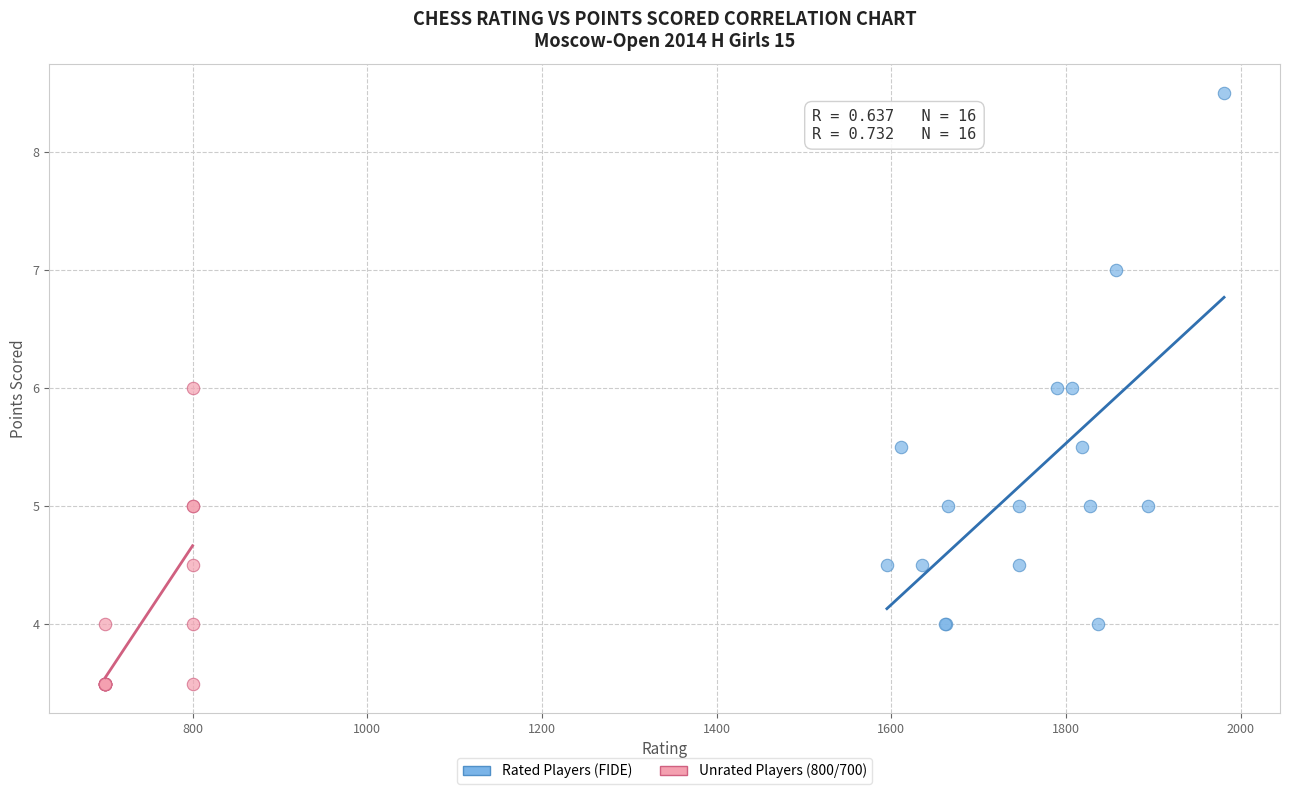

Which series reaches the maximum Y coordinate?

Rated Players (FIDE)